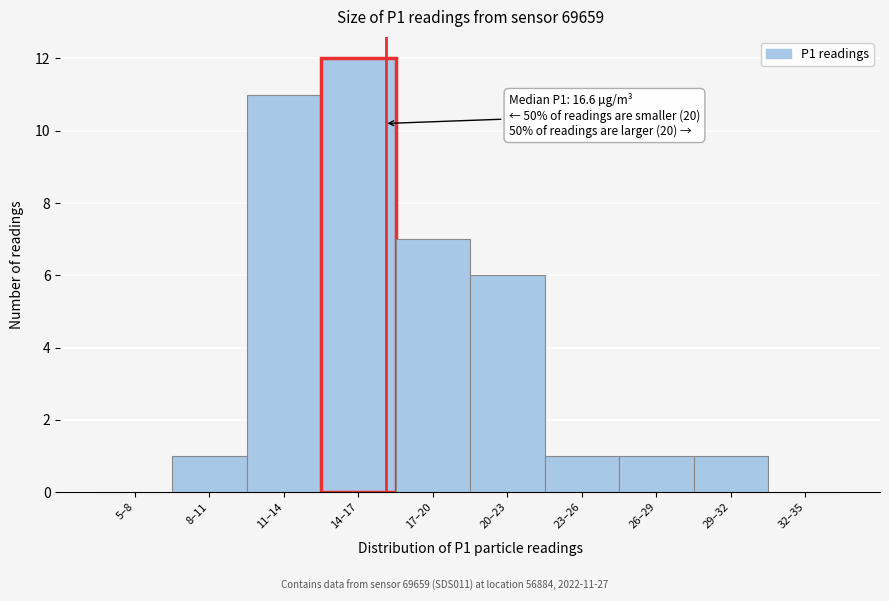

Reading right to left, transcribe all the data shown in this chart.

32–35=0	29–32=1	26–29=1	23–26=1	20–23=6	17–20=7	14–17=12	11–14=11	8–11=1	5–8=0